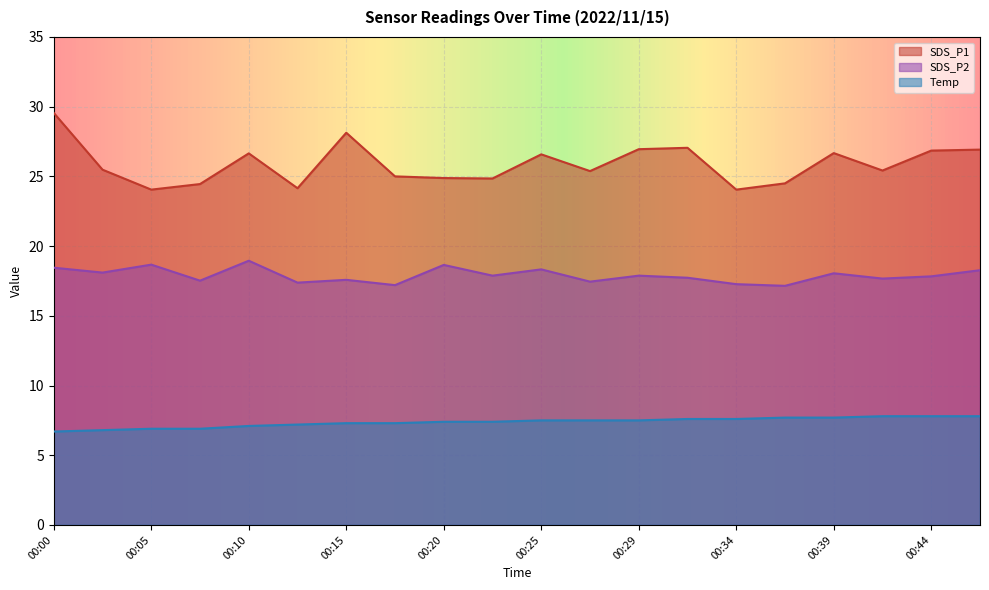

At which label is SDS_P2 closest to 18?

00:39